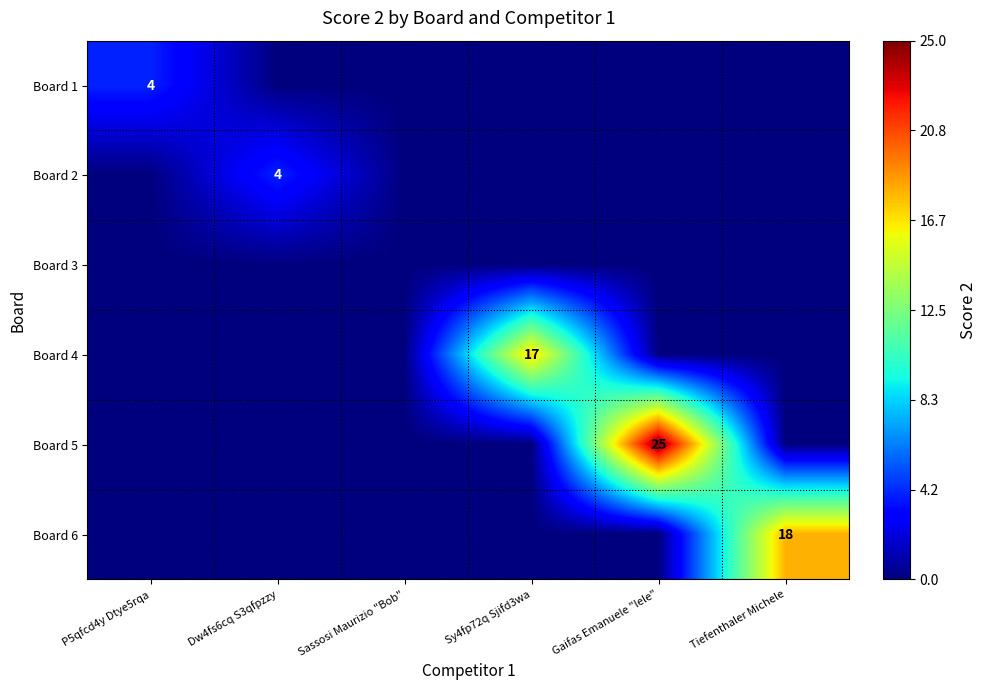

True or false: Board 2 has a value of 6 at Dw4fs6cq S3qfpzzy.

False